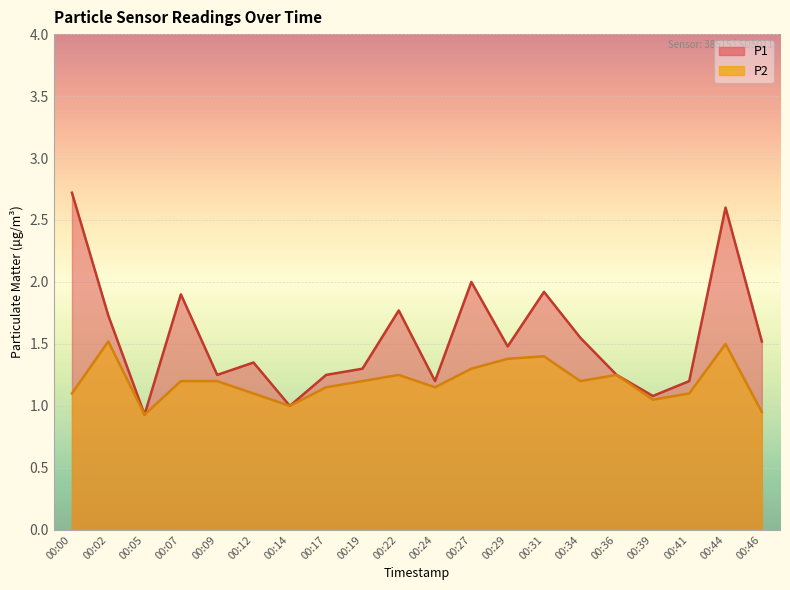

What is the value of the P2 point at the 2nd from the left?

1.5